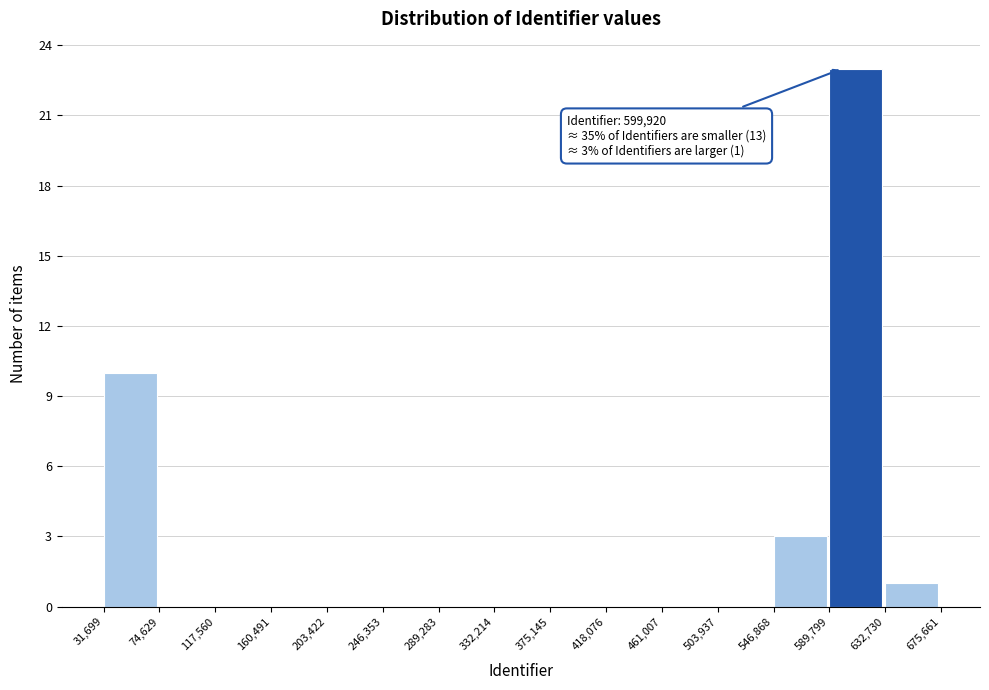

Which range on the x-axis has the tallest bar?

589,799 to 632,730